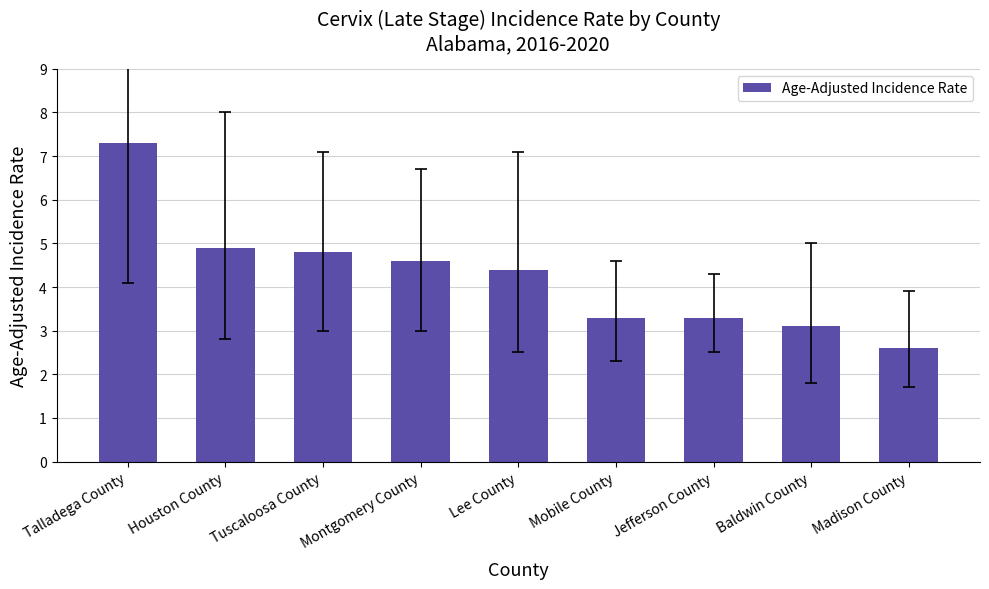

How many values exceed 4?

5